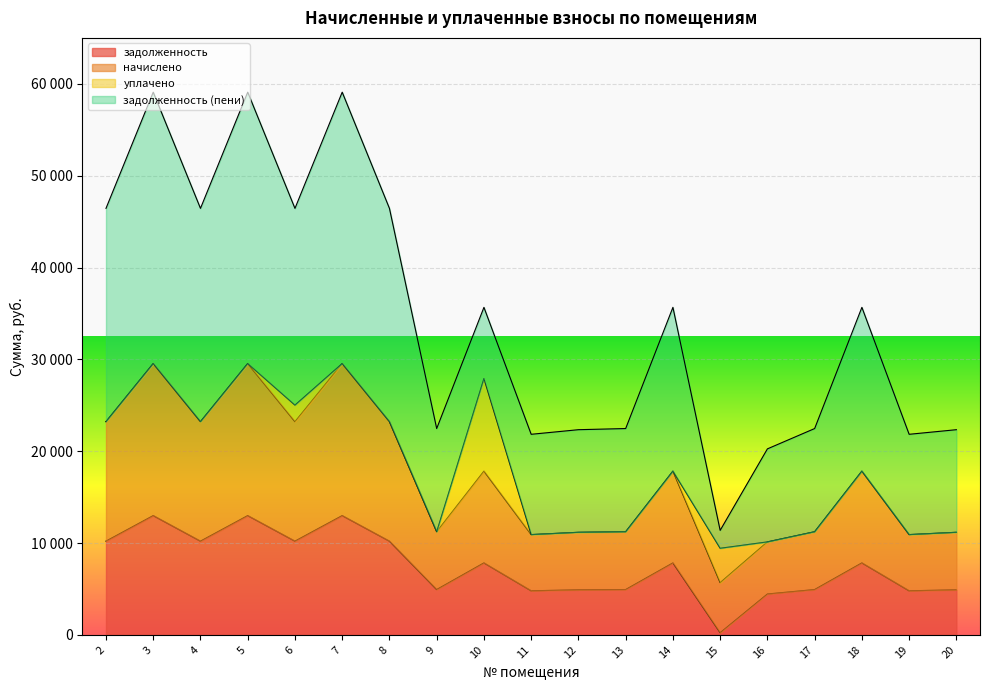

What is the sum of all начислено values?

328703.7